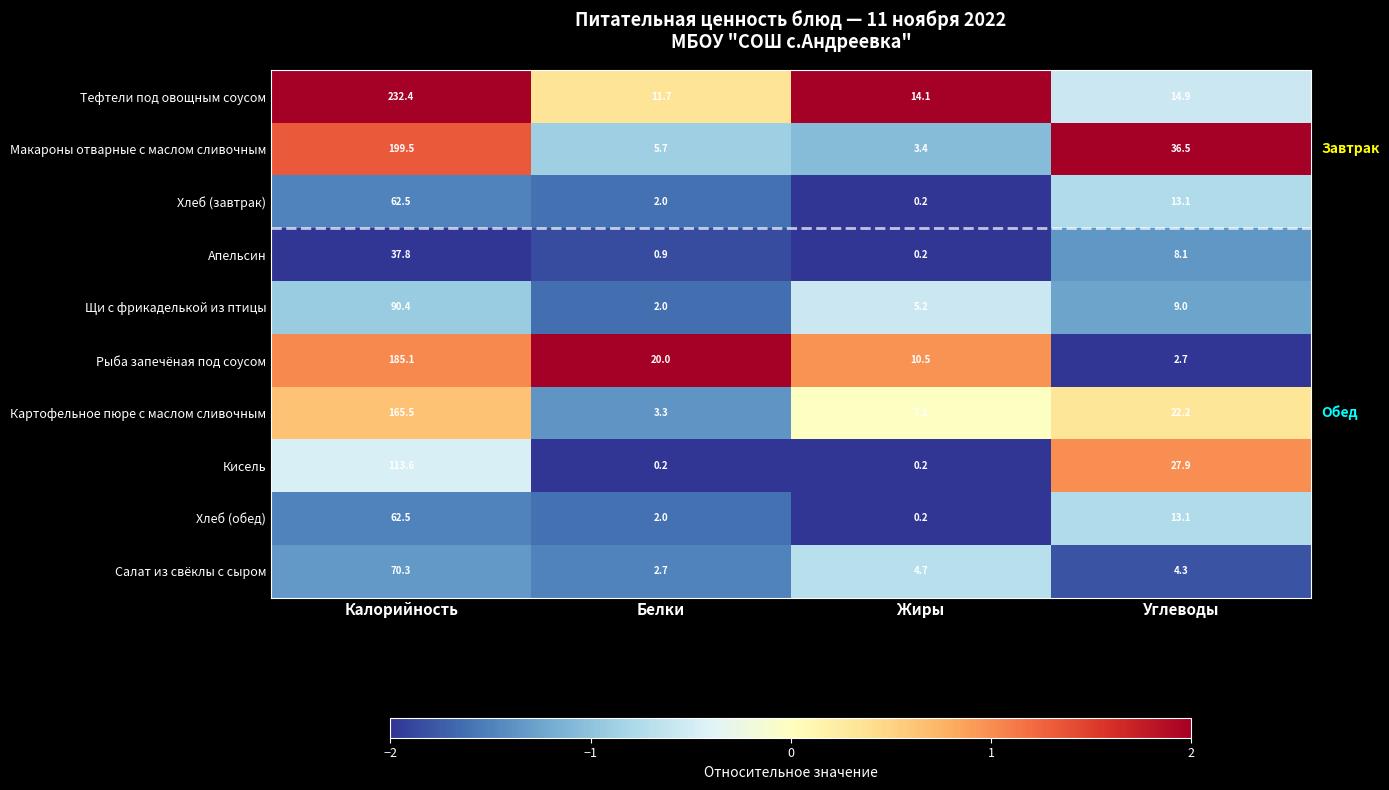

The value of Хлеб (завтрак) at Жиры is 0.2. True or false?

True